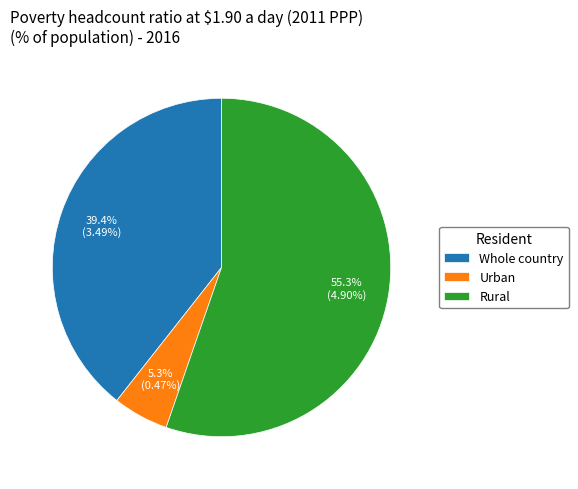

Does Rural represent more than half of the total?

Yes